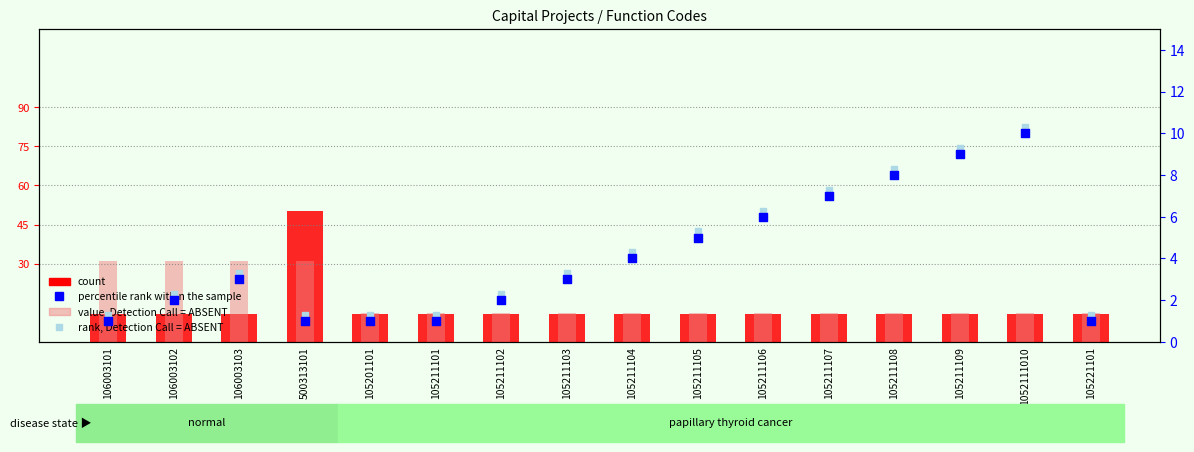

Which series reaches the maximum Y coordinate?

count